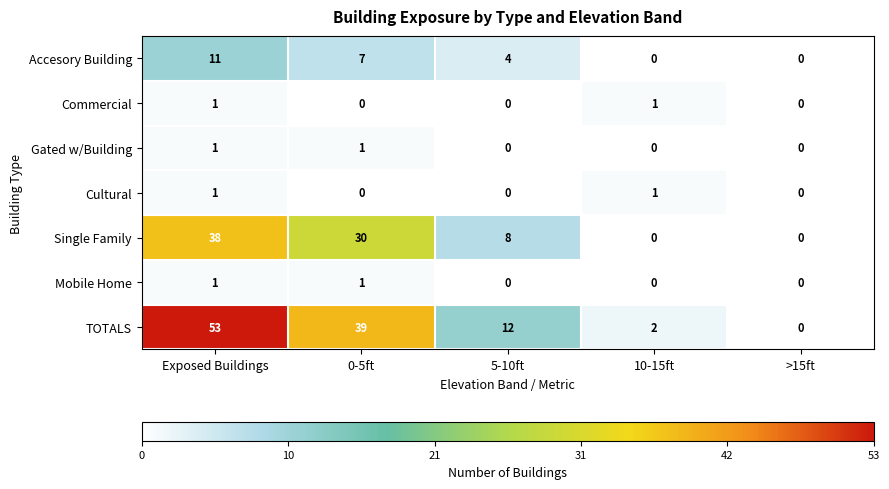

Read the TOTALS value at 0-5ft, to the nearest 10.

40